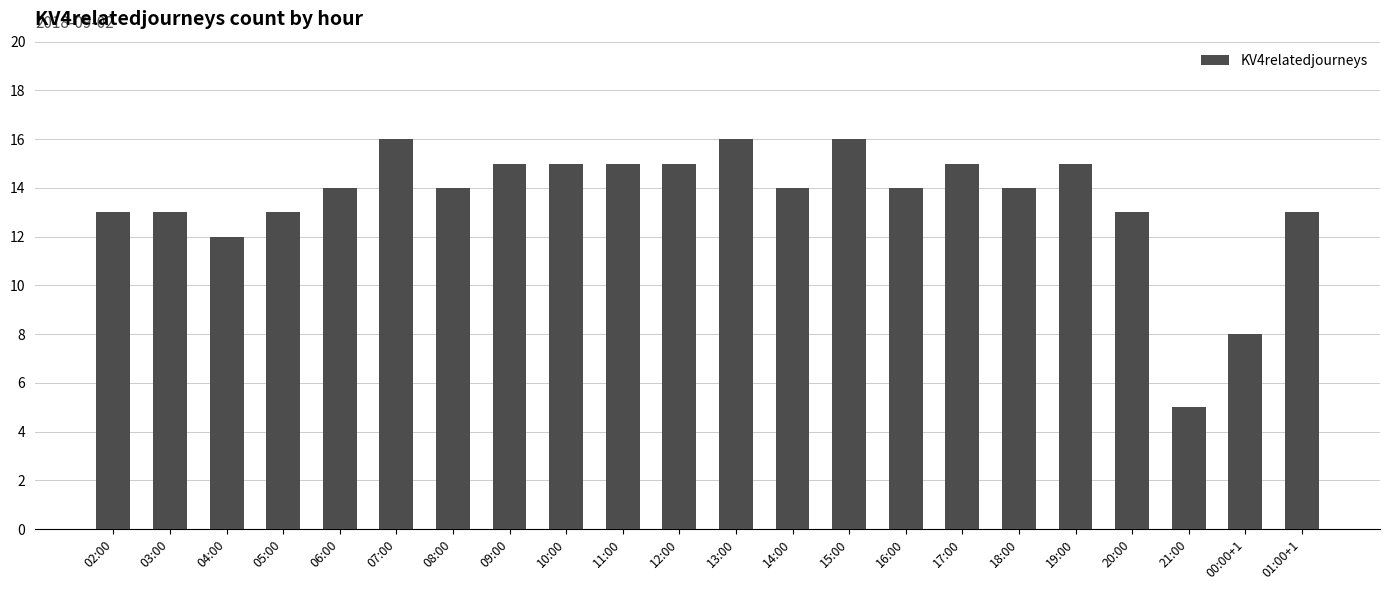

Approximately how many times larger is the value at 17:00 compared to 00:00+1?

1.9